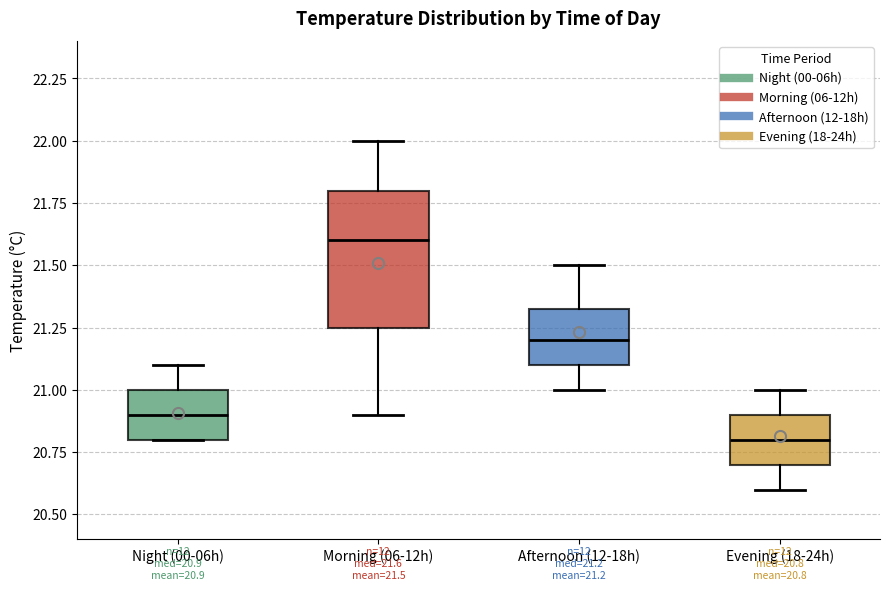

Which box has the lowest median line?

Evening (18-24h)